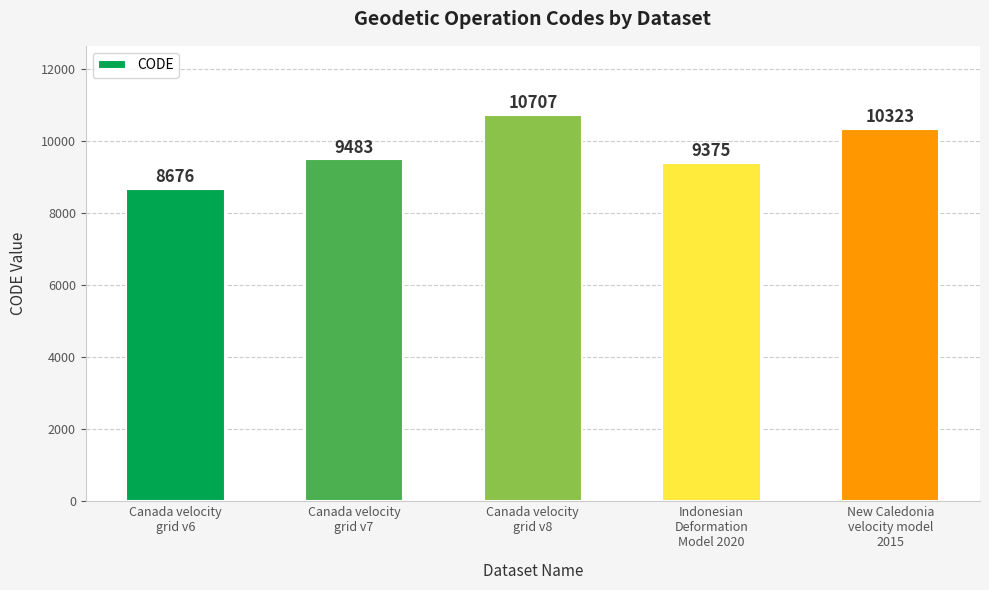

What position from the right is Canada velocity
grid v6?

5